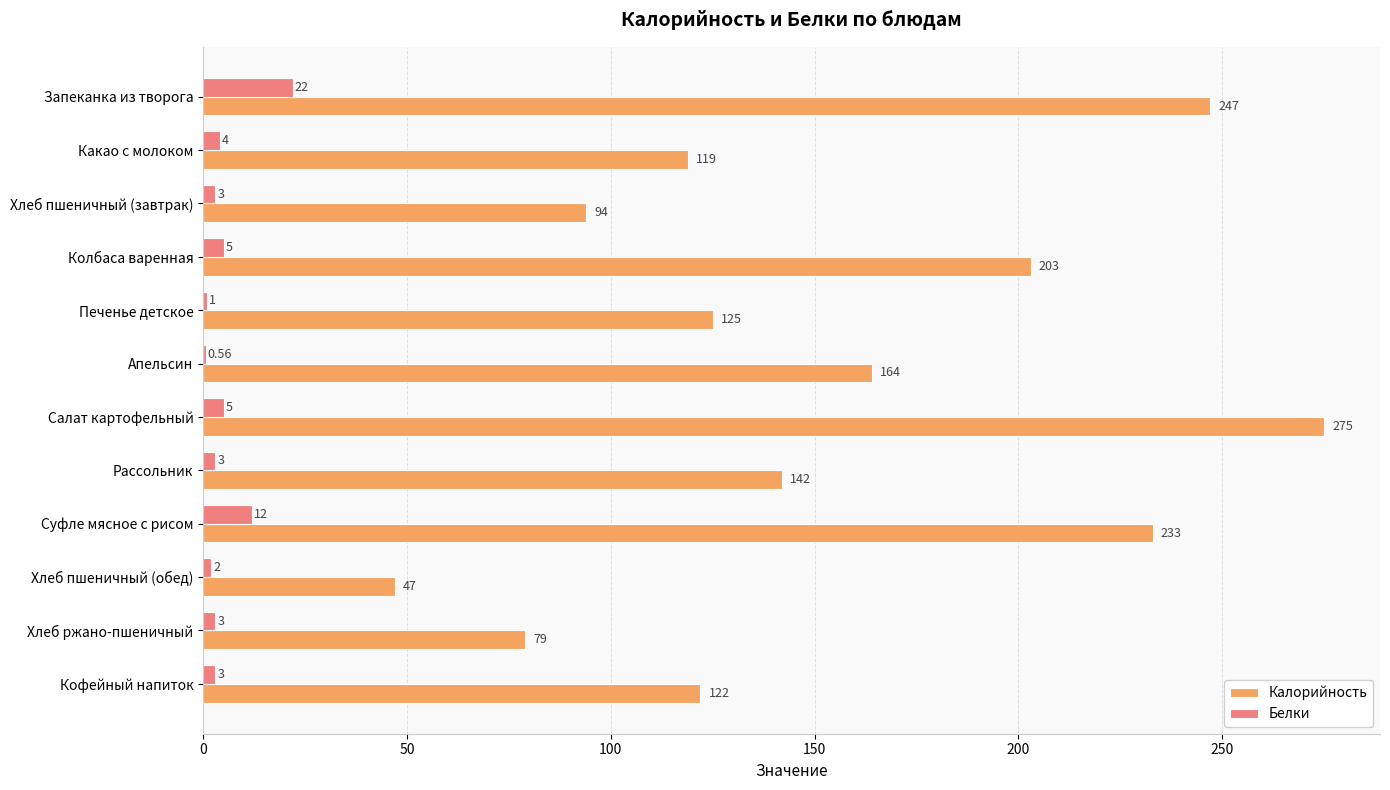

Where is Белки nearest to the value 11?

Суфле мясное с рисом